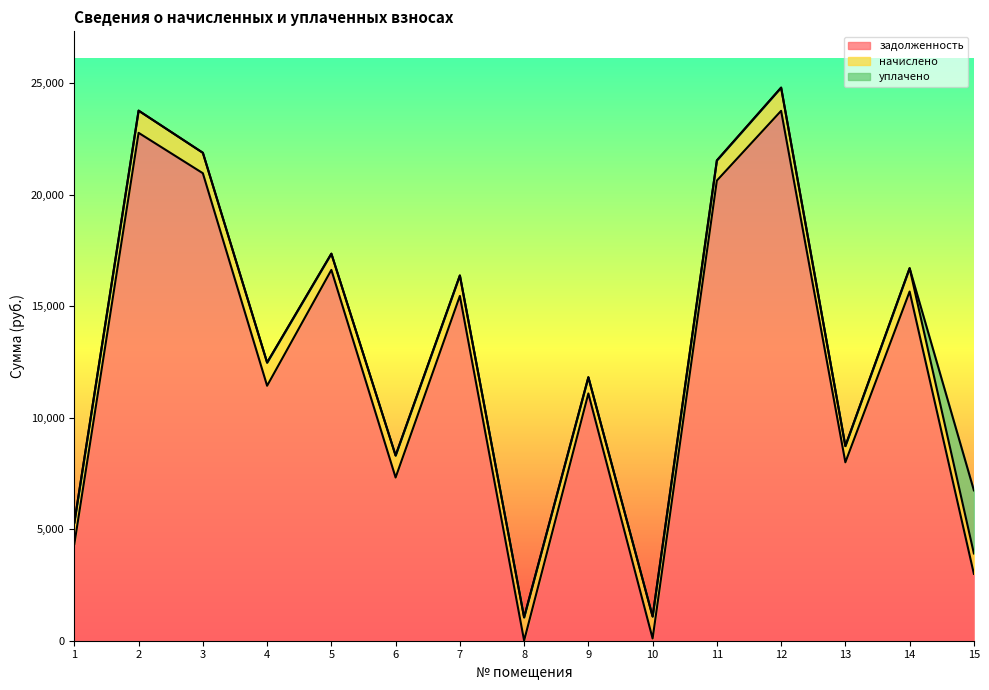

What is the difference between the highest and lowest values at 5?

16631.0